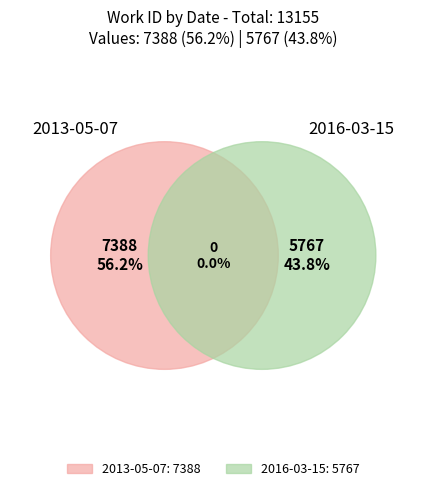

To the nearest percent, what is the difference between the largest and smallest slice percentages?

12%